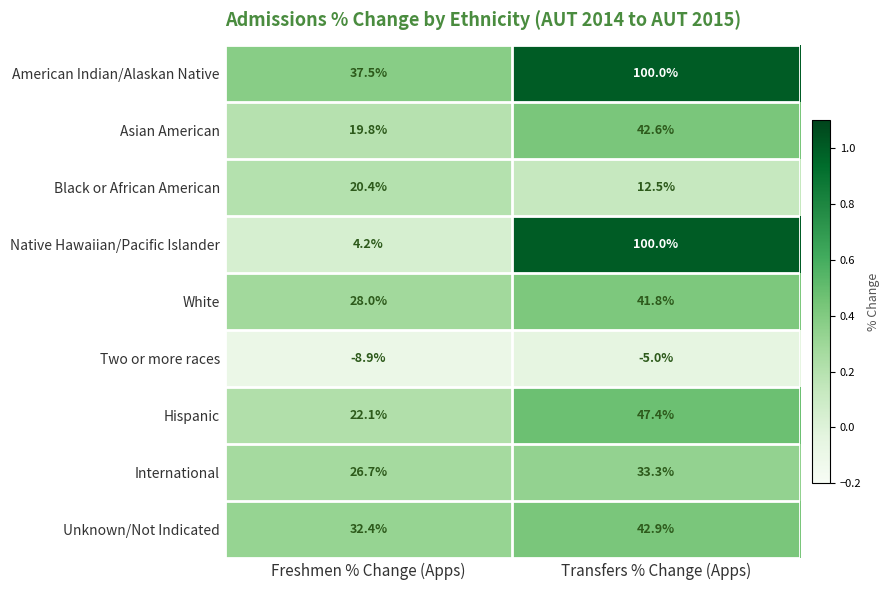

What is the average value of the Hispanic series?

34.8